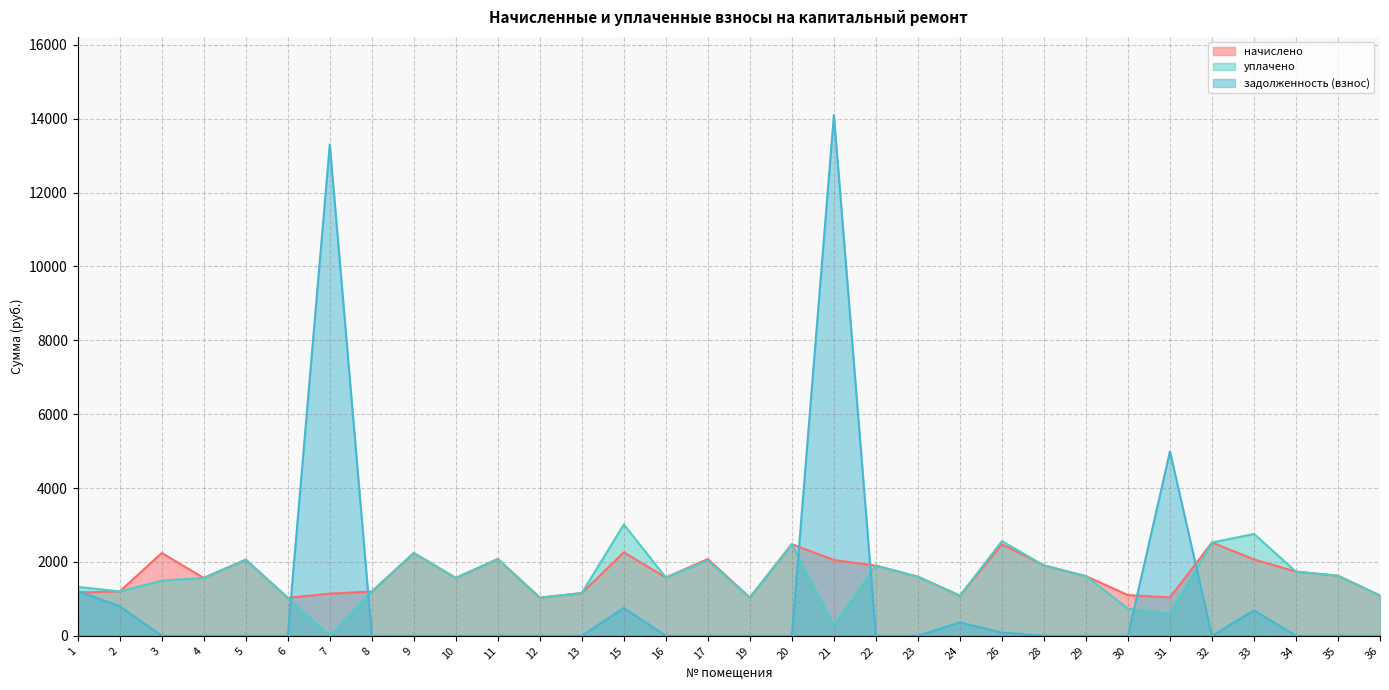

In уплачено, how many points are lower than both neighbors (excluding endpoints)?

9